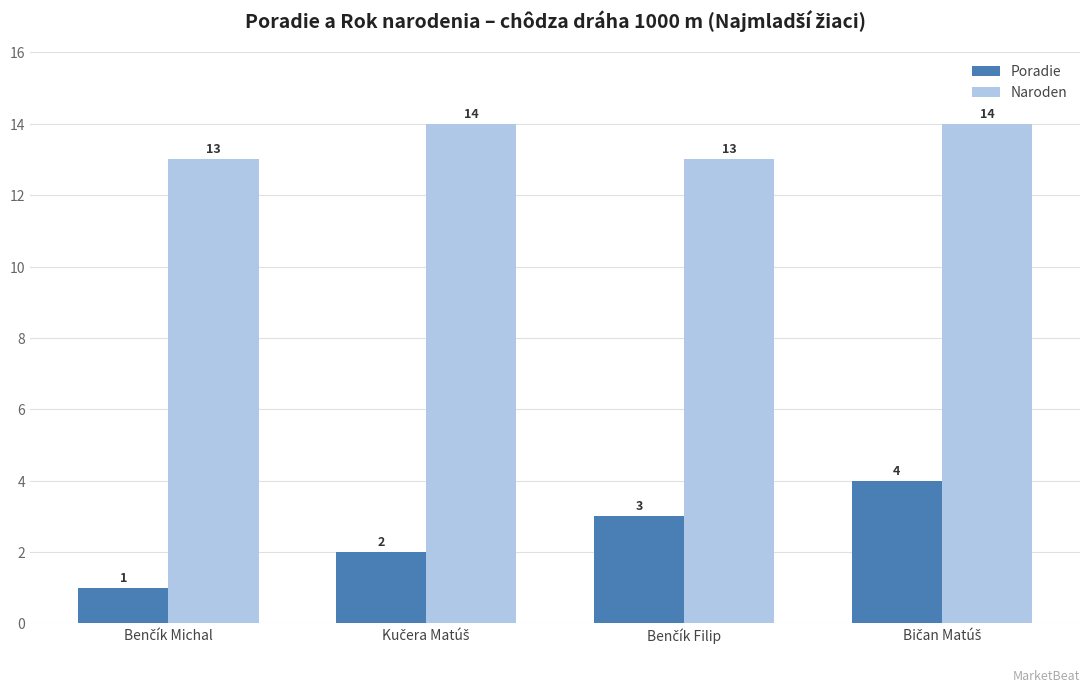

What is the sum of all Poradie values?

10